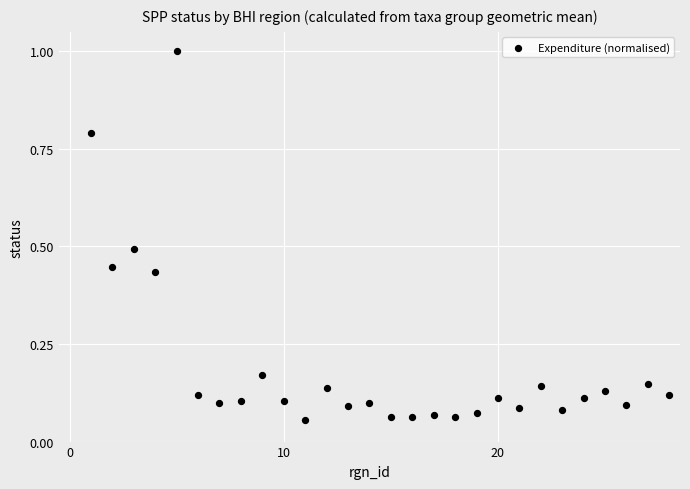

What is the range of Y values (max minus min)?

0.9